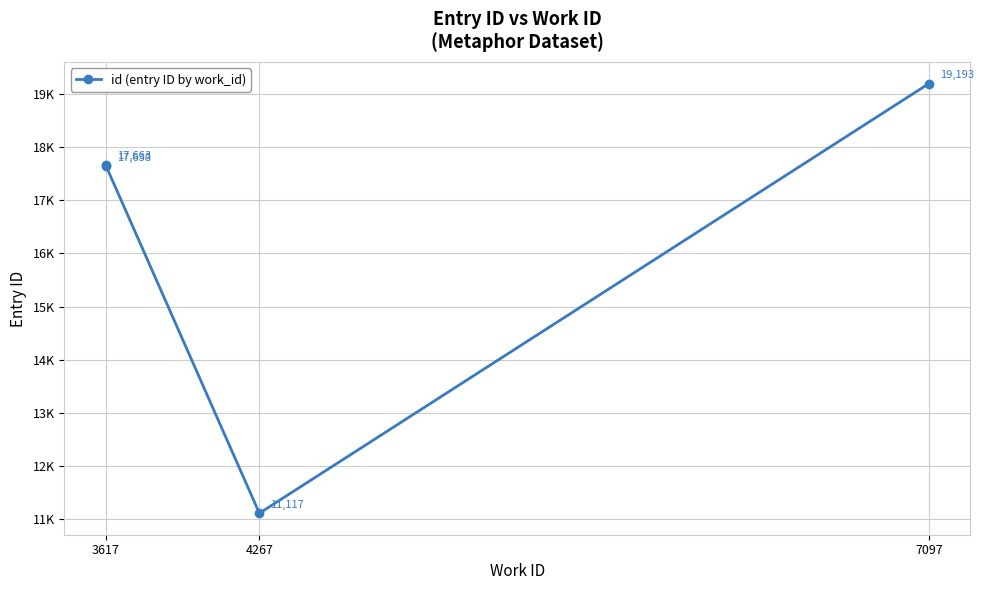

True or false: the data shows 19461 at 4267.

False